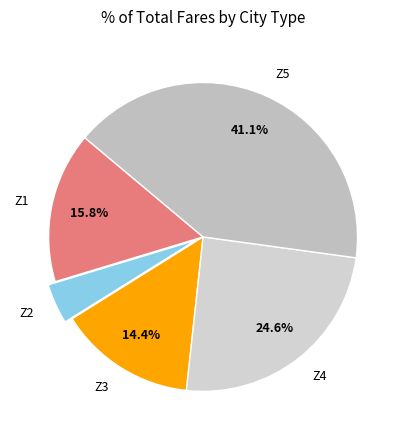

Is it true that Z1 is 5% of the pie?

False